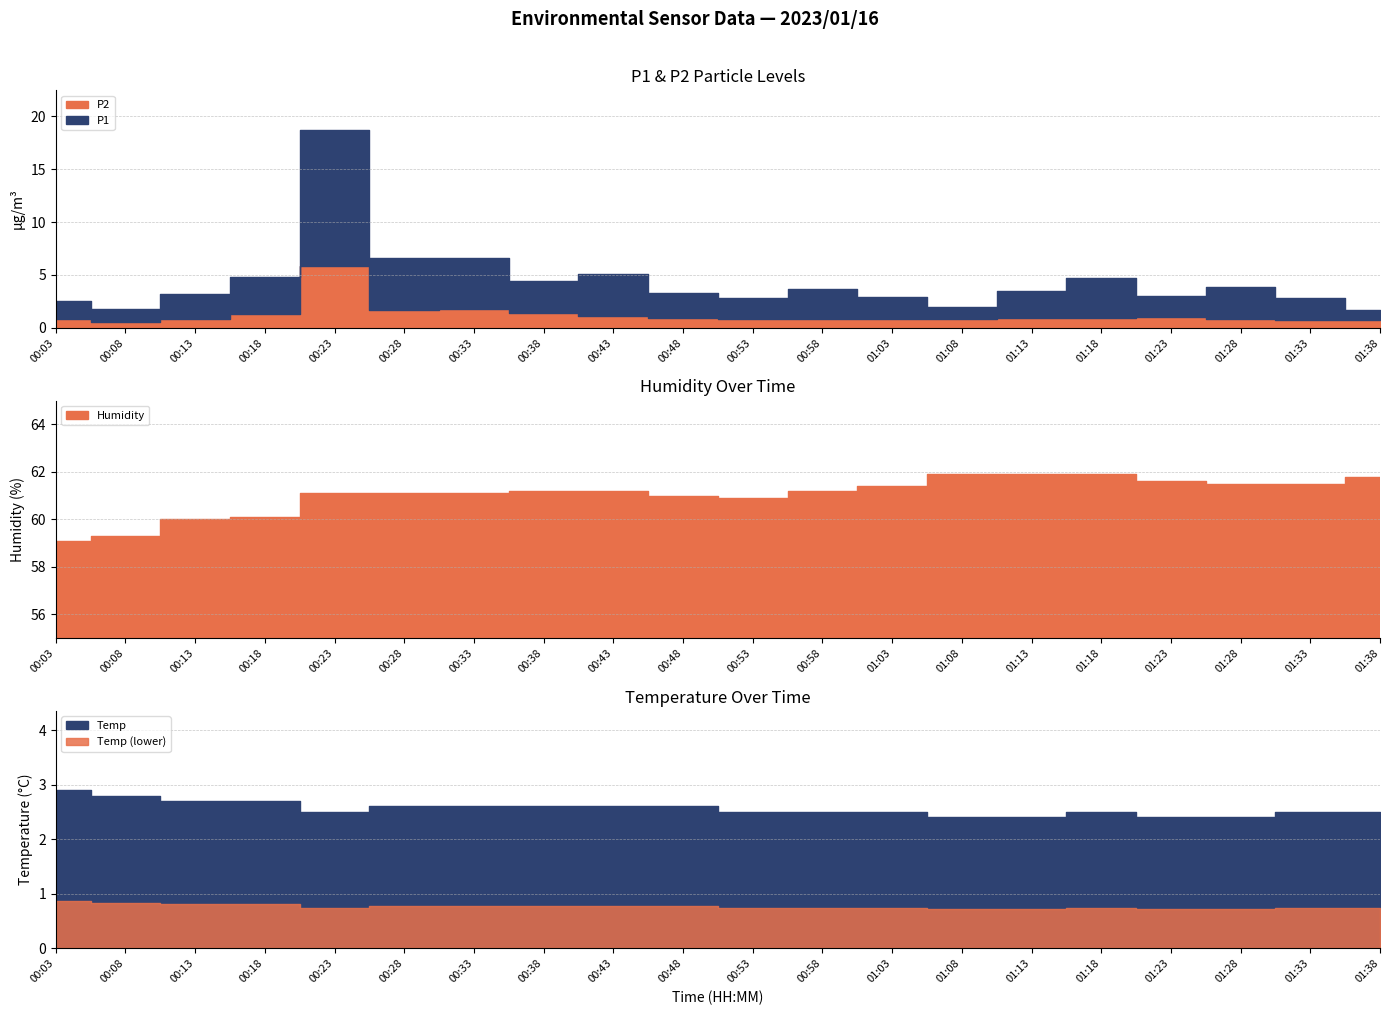

Which series has the largest total across all categories?

Humidity